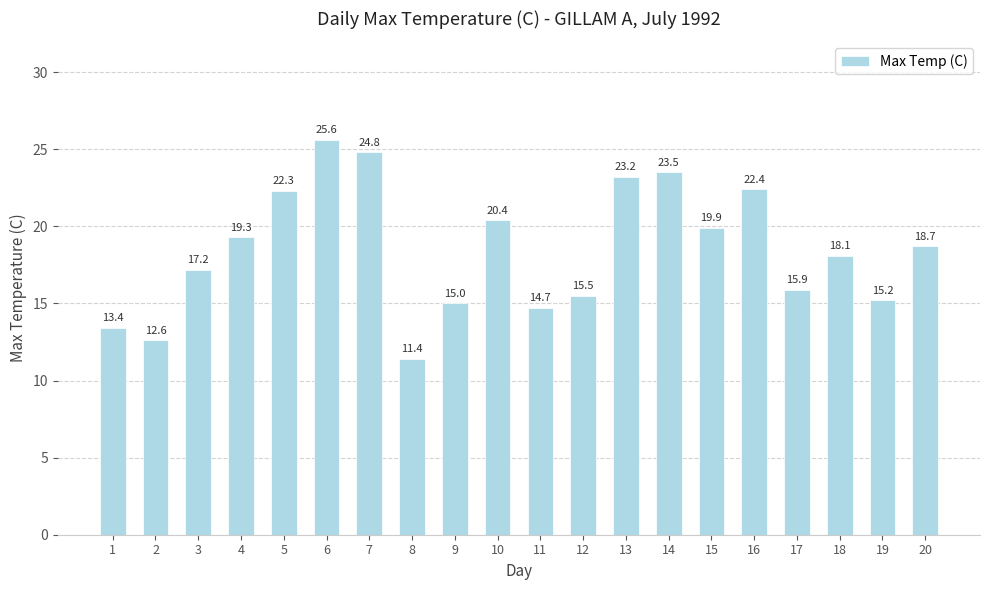

Rank the categories by value from lowest to highest.

8, 2, 1, 11, 9, 19, 12, 17, 3, 18, 20, 4, 15, 10, 5, 16, 13, 14, 7, 6